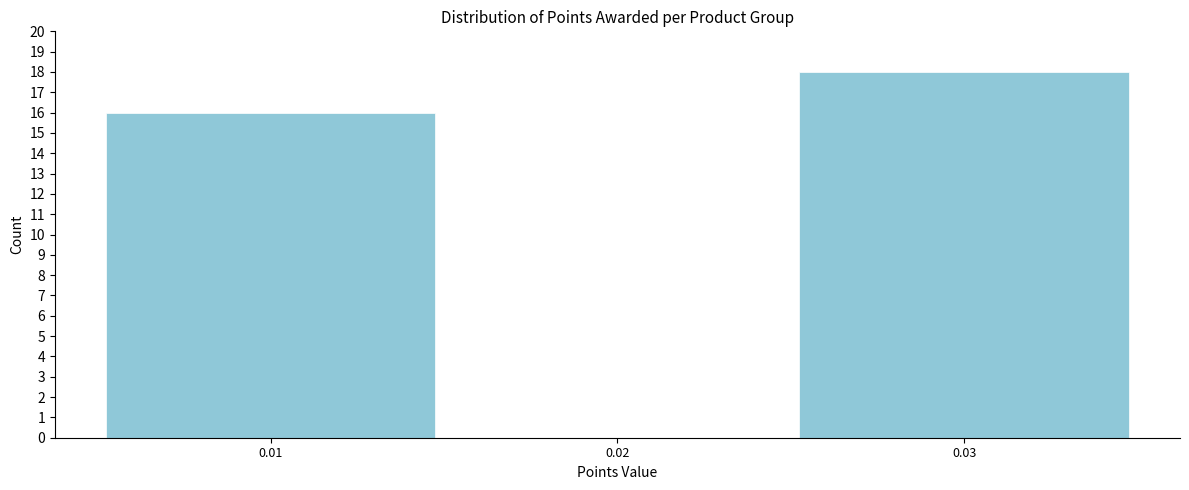

Reading left to right, list all the values displayed in this chart.

0.01=16	0.02=0	0.03=18